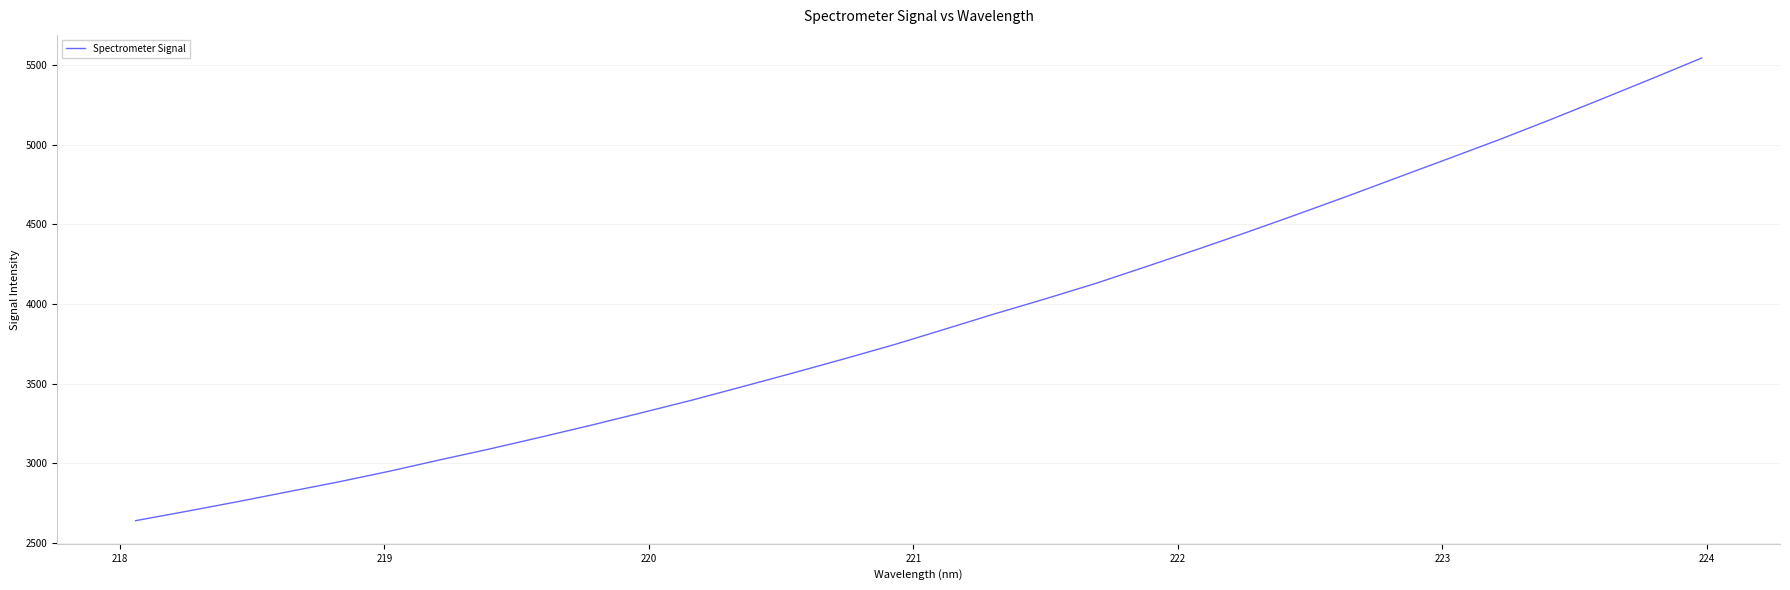

How many lines are shown in the chart?

1